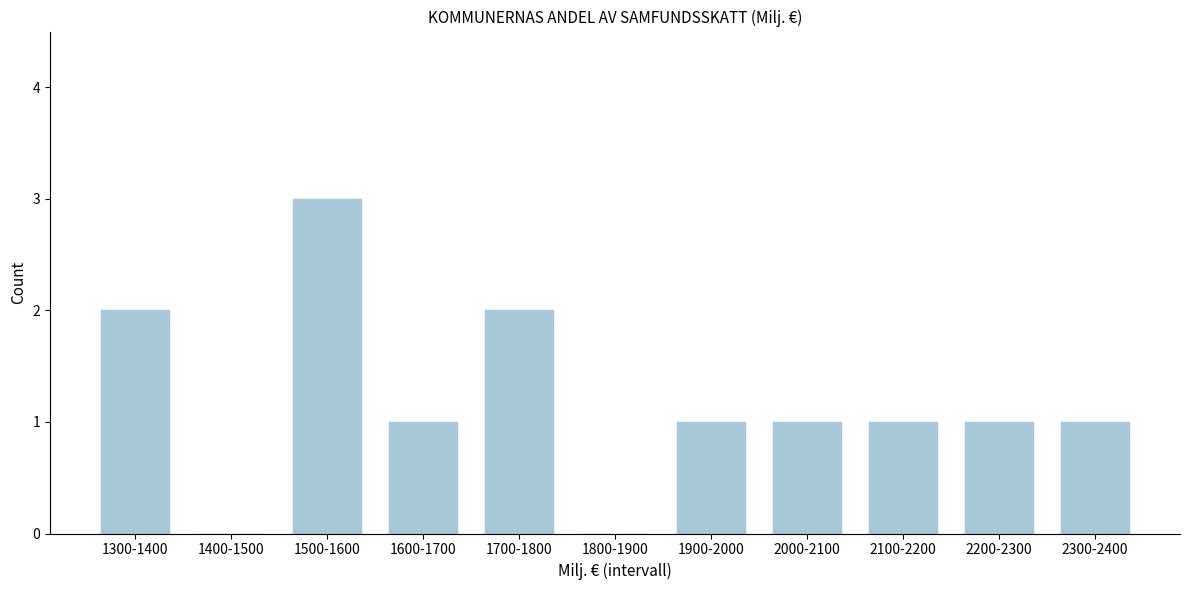

Reading right to left, list all the values displayed in this chart.

2300-2400=1	2200-2300=1	2100-2200=1	2000-2100=1	1900-2000=1	1800-1900=0	1700-1800=2	1600-1700=1	1500-1600=3	1400-1500=0	1300-1400=2